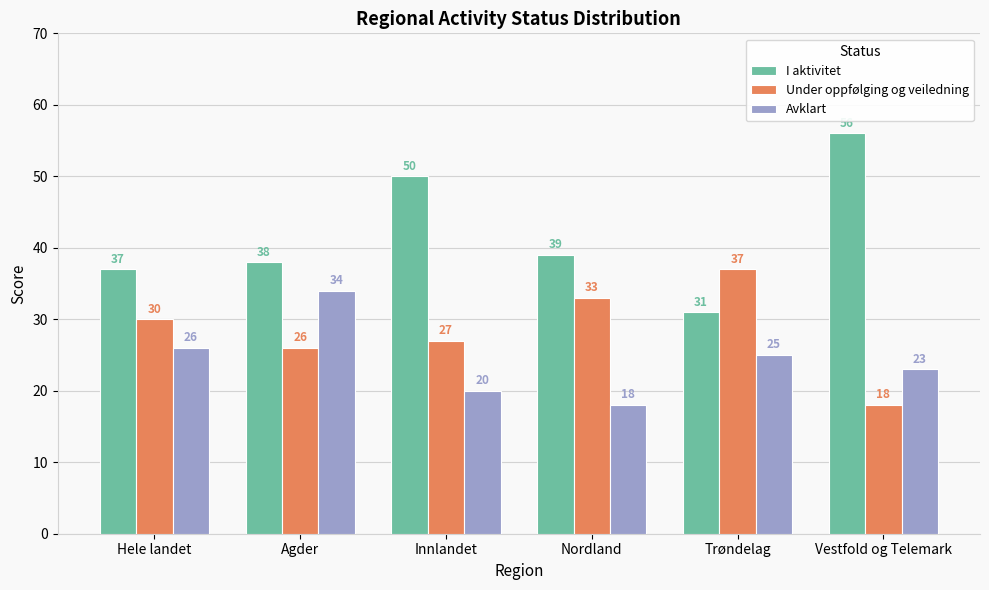

What is the sum of the Under oppfølging og veiledning values at Nordland and Hele landet?

63